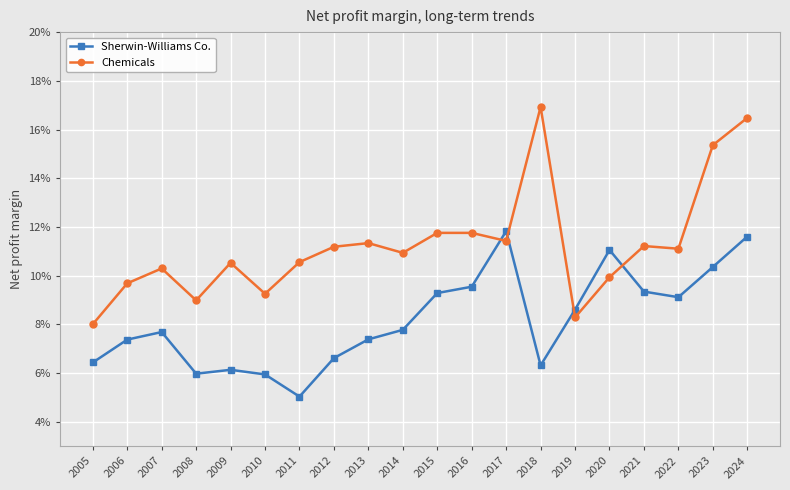

True or false: Chemicals has a value of 0.2 at 2012.

False